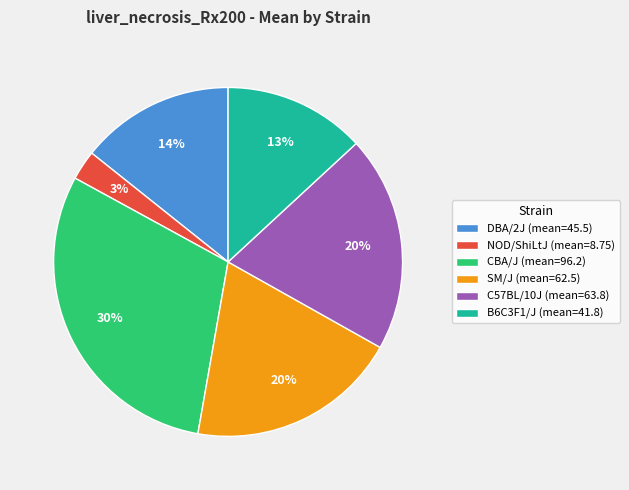

To the nearest percent, what percentage of the pie is DBA/2J (mean=45.5)?

14%